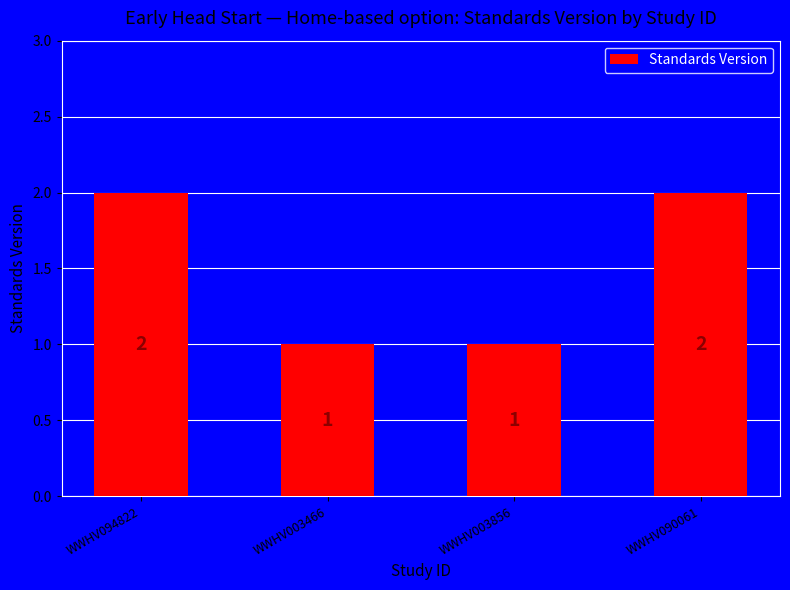

Which has a higher value, WWHV094822 or WWHV003466?

WWHV094822